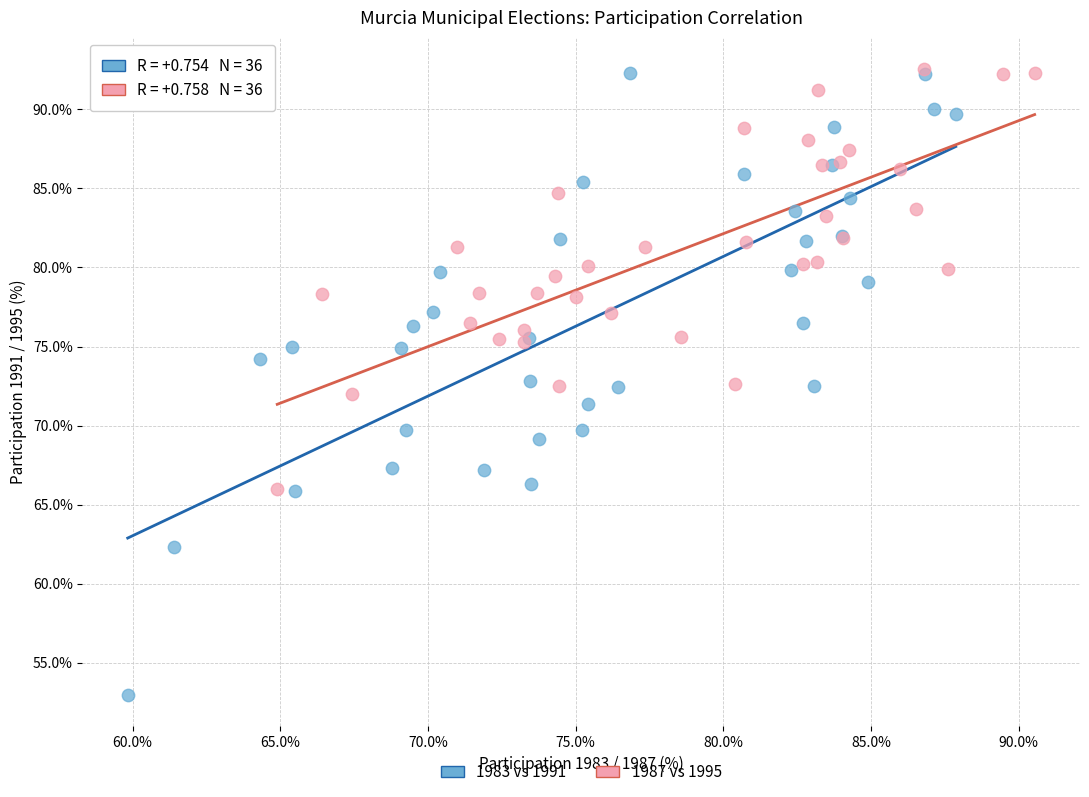

What are all the series names shown in the legend?

1983 vs 1991, 1987 vs 1995